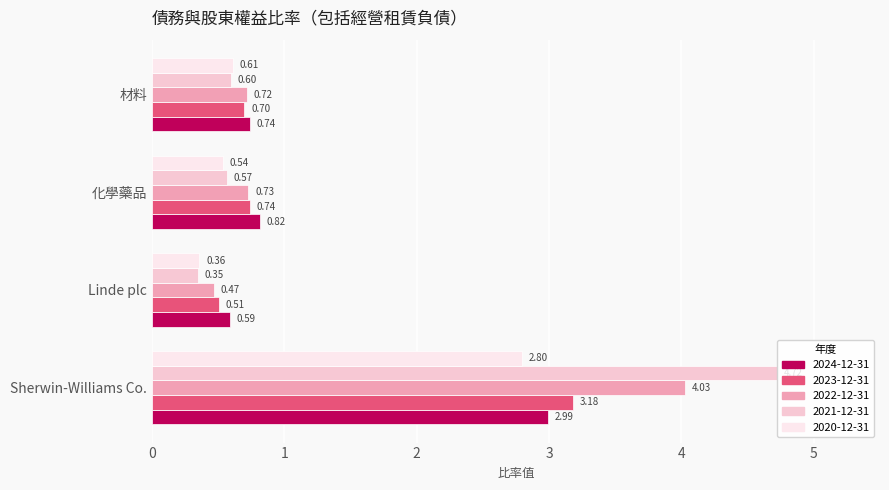

What is the spread (max minus min) of values at Sherwin-Williams Co.?

1.9